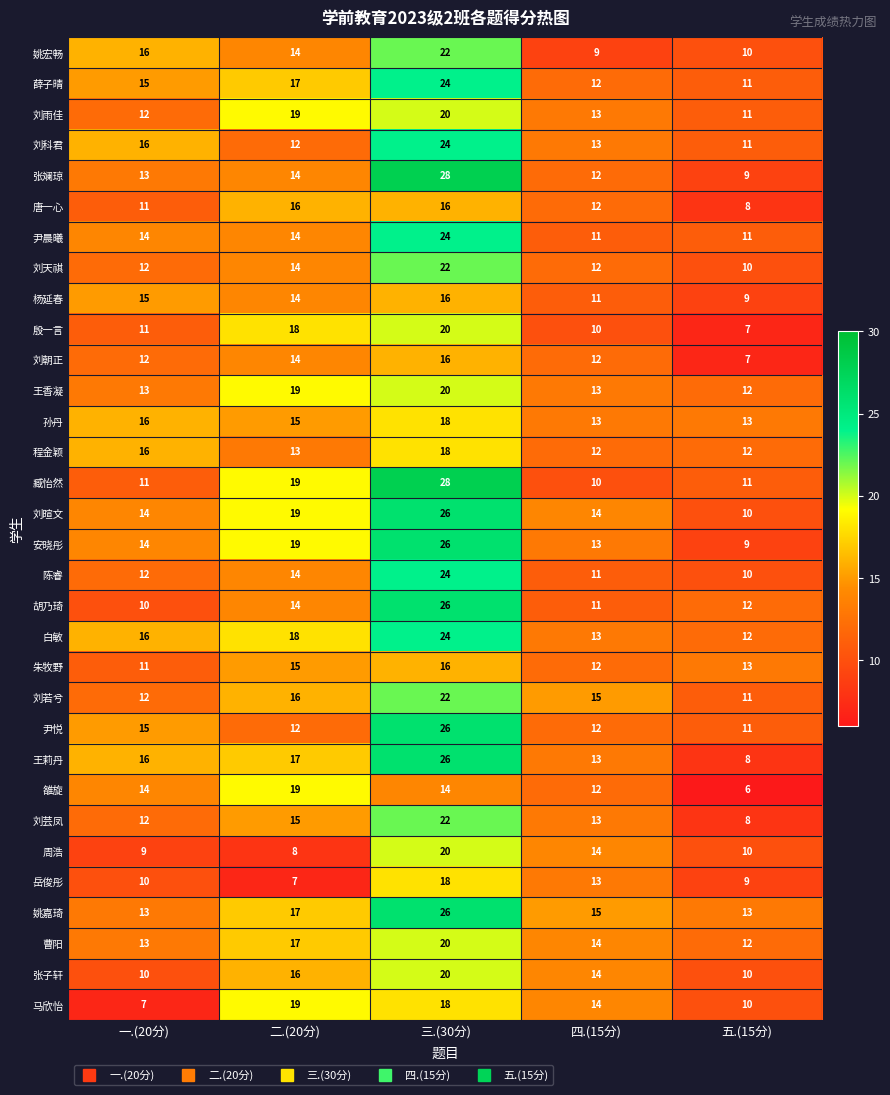

How many series are shown in this chart?

32